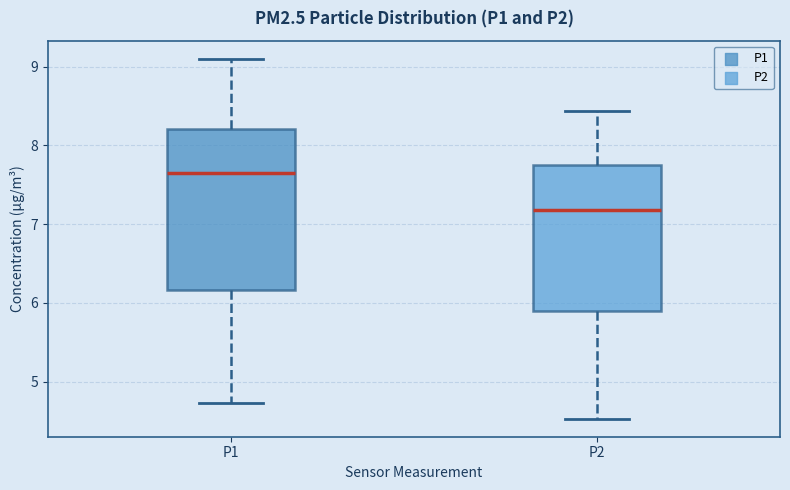

Where does the upper whisker of the box for P2 end on the y-axis? The values are not printed on the chart, so give them approximately, as read against the axis.

8.4